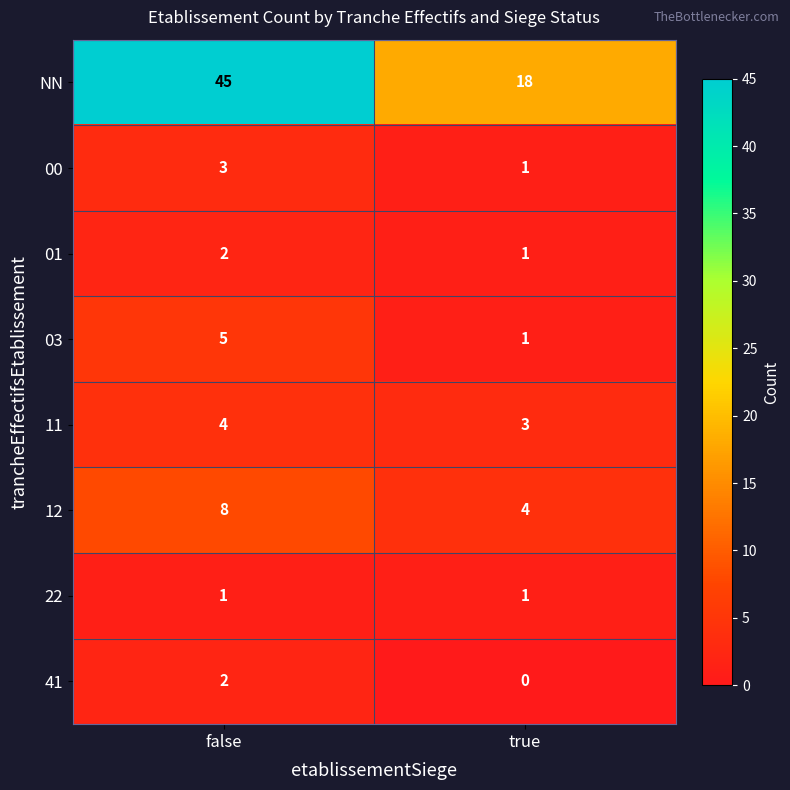

Reading left to right, transcribe all the data shown in this chart.

NN: false=45	true=18
00: false=3	true=1
01: false=2	true=1
03: false=5	true=1
11: false=4	true=3
12: false=8	true=4
22: false=1	true=1
41: false=2	true=0